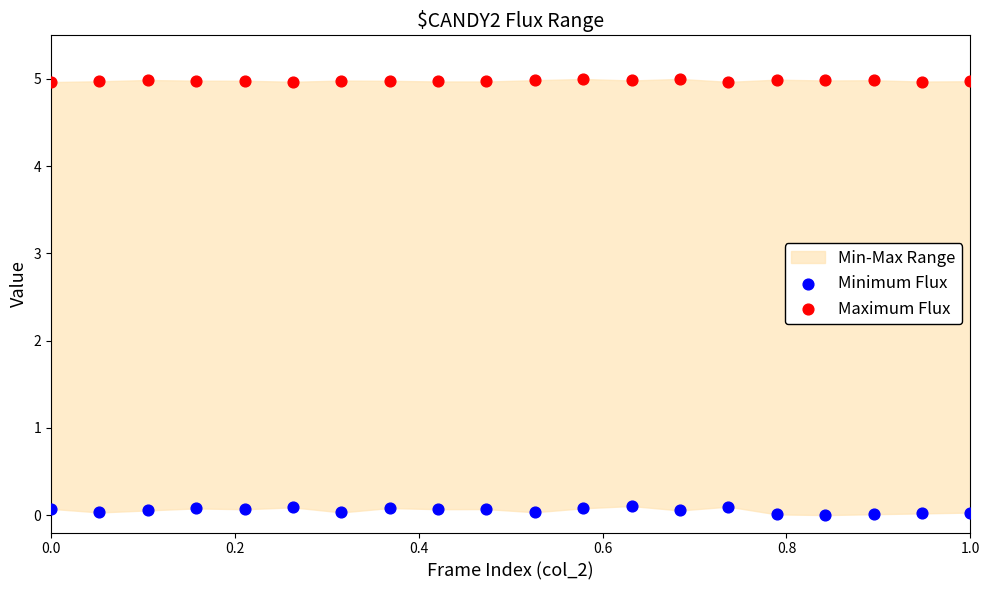

Which series reaches the minimum Y coordinate?

Minimum Flux